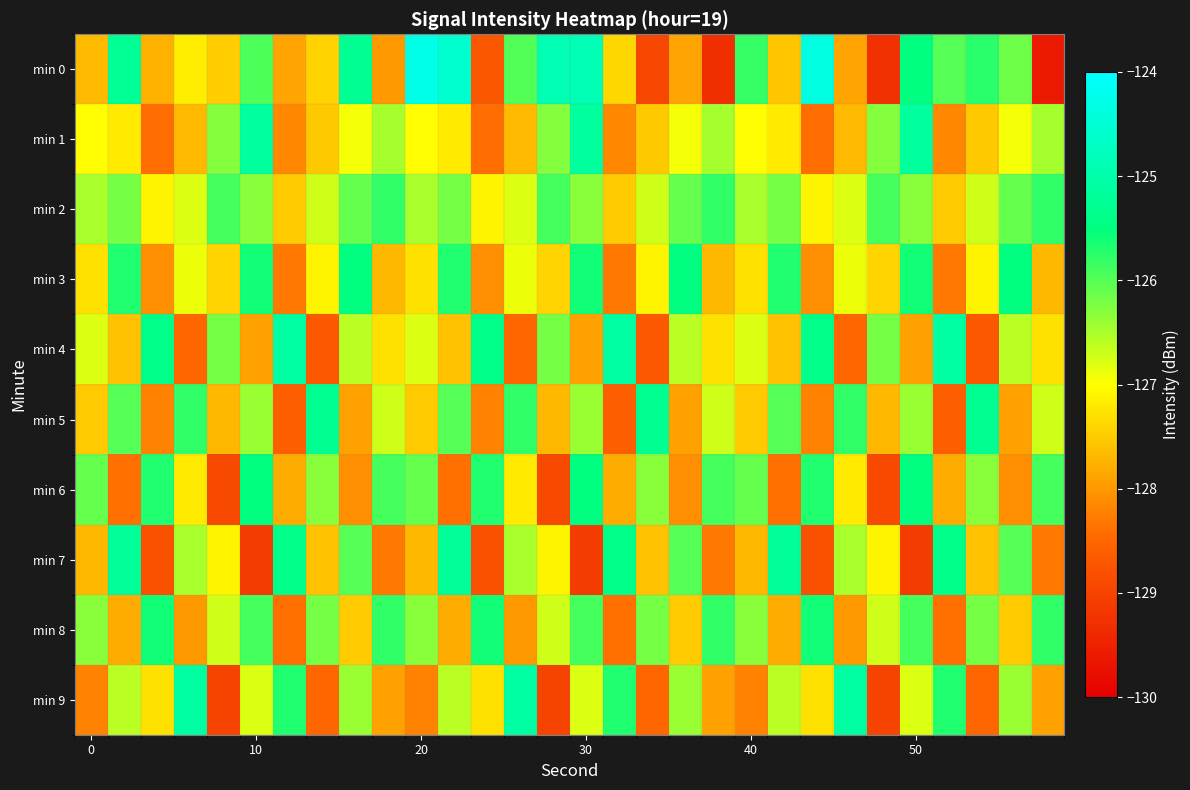

Reading left to right, transcribe all the data shown in this chart.

min 0: -127.7	-125.2	-127.8	-127.2	-127.5	-125.9	-127.9	-127.4	-125.3	-128.0	-124.3	-124.6	-128.7	-126.0	-124.9	-124.9	-127.4	-129.0	-127.9	-129.3	-125.8	-127.5	-124.4	-127.9	-129.3	-125.5	-126.0	-125.7	-126.1	-129.6
min 1: -127.0	-127.2	-128.4	-127.7	-126.3	-125.2	-128.2	-127.5	-126.9	-126.5	-127.0	-127.2	-128.4	-127.7	-126.3	-125.2	-128.2	-127.5	-126.9	-126.5	-127.0	-127.2	-128.4	-127.7	-126.3	-125.2	-128.2	-127.5	-126.9	-126.5
min 2: -126.5	-126.2	-127.1	-126.8	-125.9	-126.3	-127.5	-126.7	-126.1	-125.8	-126.5	-126.2	-127.1	-126.8	-125.9	-126.3	-127.5	-126.7	-126.1	-125.8	-126.5	-126.2	-127.1	-126.8	-125.9	-126.3	-127.5	-126.7	-126.1	-125.8
min 3: -127.3	-125.7	-128.1	-126.9	-127.4	-125.6	-128.3	-127.1	-125.5	-127.7	-127.3	-125.7	-128.1	-126.9	-127.4	-125.6	-128.3	-127.1	-125.5	-127.7	-127.3	-125.7	-128.1	-126.9	-127.4	-125.6	-128.3	-127.1	-125.5	-127.7
min 4: -126.8	-127.6	-125.4	-128.5	-126.2	-127.9	-125.1	-128.7	-126.6	-127.3	-126.8	-127.6	-125.4	-128.5	-126.2	-127.9	-125.1	-128.7	-126.6	-127.3	-126.8	-127.6	-125.4	-128.5	-126.2	-127.9	-125.1	-128.7	-126.6	-127.3
min 5: -127.5	-126.0	-128.2	-125.8	-127.7	-126.4	-128.6	-125.3	-127.9	-126.7	-127.5	-126.0	-128.2	-125.8	-127.7	-126.4	-128.6	-125.3	-127.9	-126.7	-127.5	-126.0	-128.2	-125.8	-127.7	-126.4	-128.6	-125.3	-127.9	-126.7
min 6: -126.1	-128.4	-125.7	-127.2	-128.9	-125.5	-127.8	-126.3	-128.1	-125.9	-126.1	-128.4	-125.7	-127.2	-128.9	-125.5	-127.8	-126.3	-128.1	-125.9	-126.1	-128.4	-125.7	-127.2	-128.9	-125.5	-127.8	-126.3	-128.1	-125.9
min 7: -127.7	-125.2	-128.8	-126.5	-127.1	-129.1	-125.4	-127.6	-126.0	-128.3	-127.7	-125.2	-128.8	-126.5	-127.1	-129.1	-125.4	-127.6	-126.0	-128.3	-127.7	-125.2	-128.8	-126.5	-127.1	-129.1	-125.4	-127.6	-126.0	-128.3
min 8: -126.3	-127.8	-125.6	-128.0	-126.7	-125.9	-128.4	-126.2	-127.5	-125.8	-126.3	-127.8	-125.6	-128.0	-126.7	-125.9	-128.4	-126.2	-127.5	-125.8	-126.3	-127.8	-125.6	-128.0	-126.7	-125.9	-128.4	-126.2	-127.5	-125.8
min 9: -128.2	-126.6	-127.3	-125.1	-129.0	-126.8	-125.7	-128.5	-126.4	-127.9	-128.2	-126.6	-127.3	-125.1	-129.0	-126.8	-125.7	-128.5	-126.4	-127.9	-128.2	-126.6	-127.3	-125.1	-129.0	-126.8	-125.7	-128.5	-126.4	-127.9